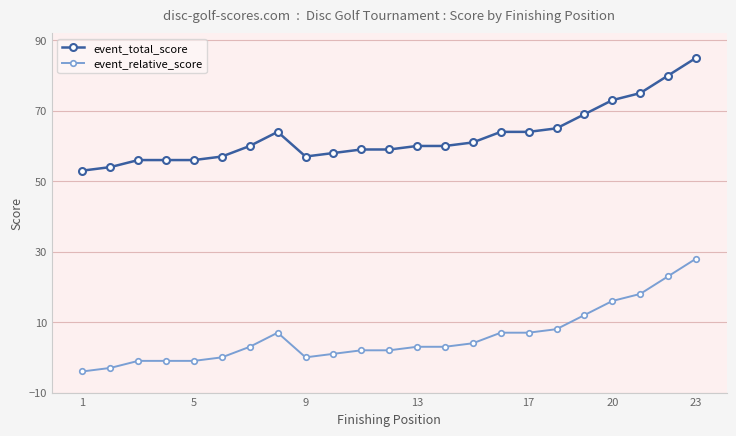

True or false: event_relative_score has more than 0 points higher than both neighbors.

True